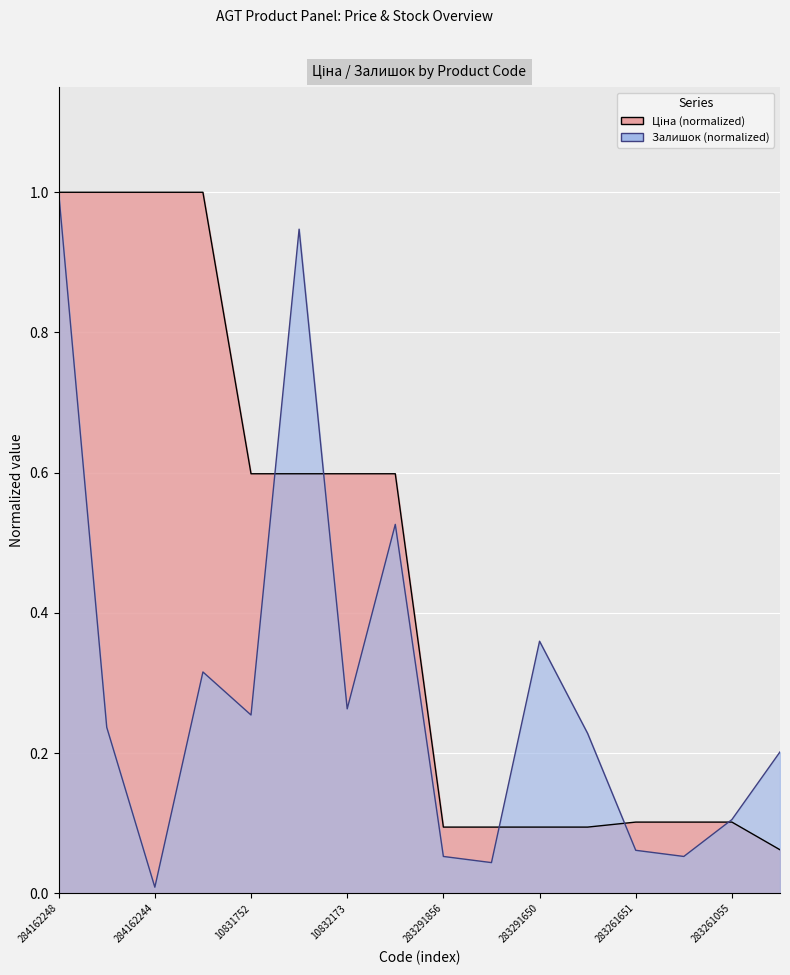

How many categories are shown in the chart?

16